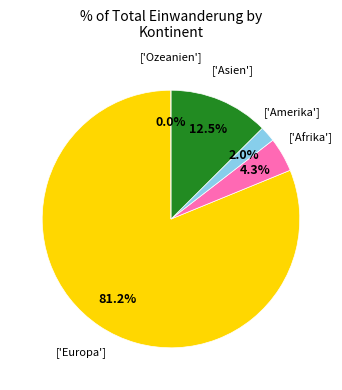

To the nearest percent, what is the difference between the Ozeanien and Europa slice percentages?

81%